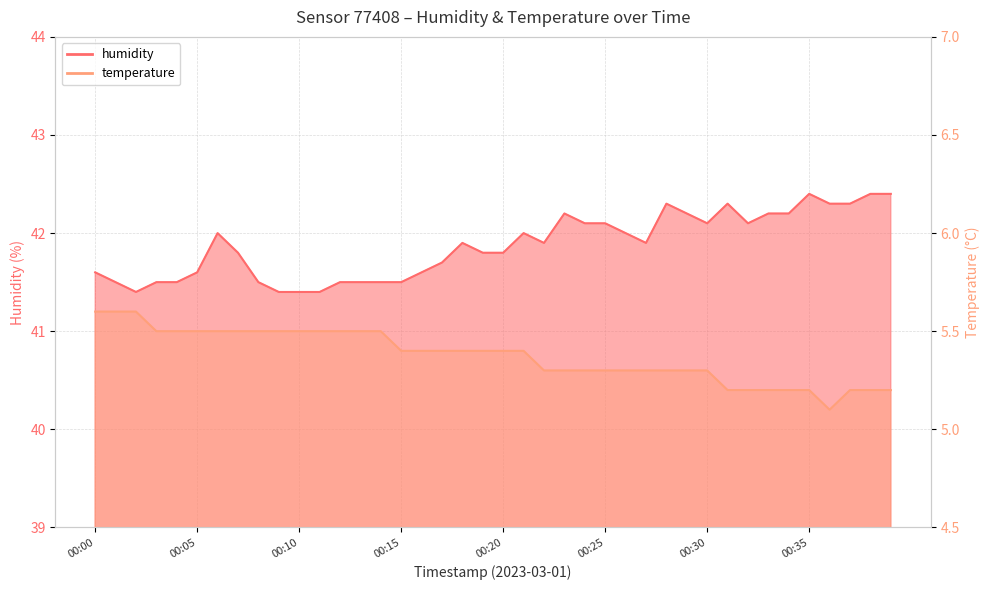

Which series has the largest total across all categories?

humidity